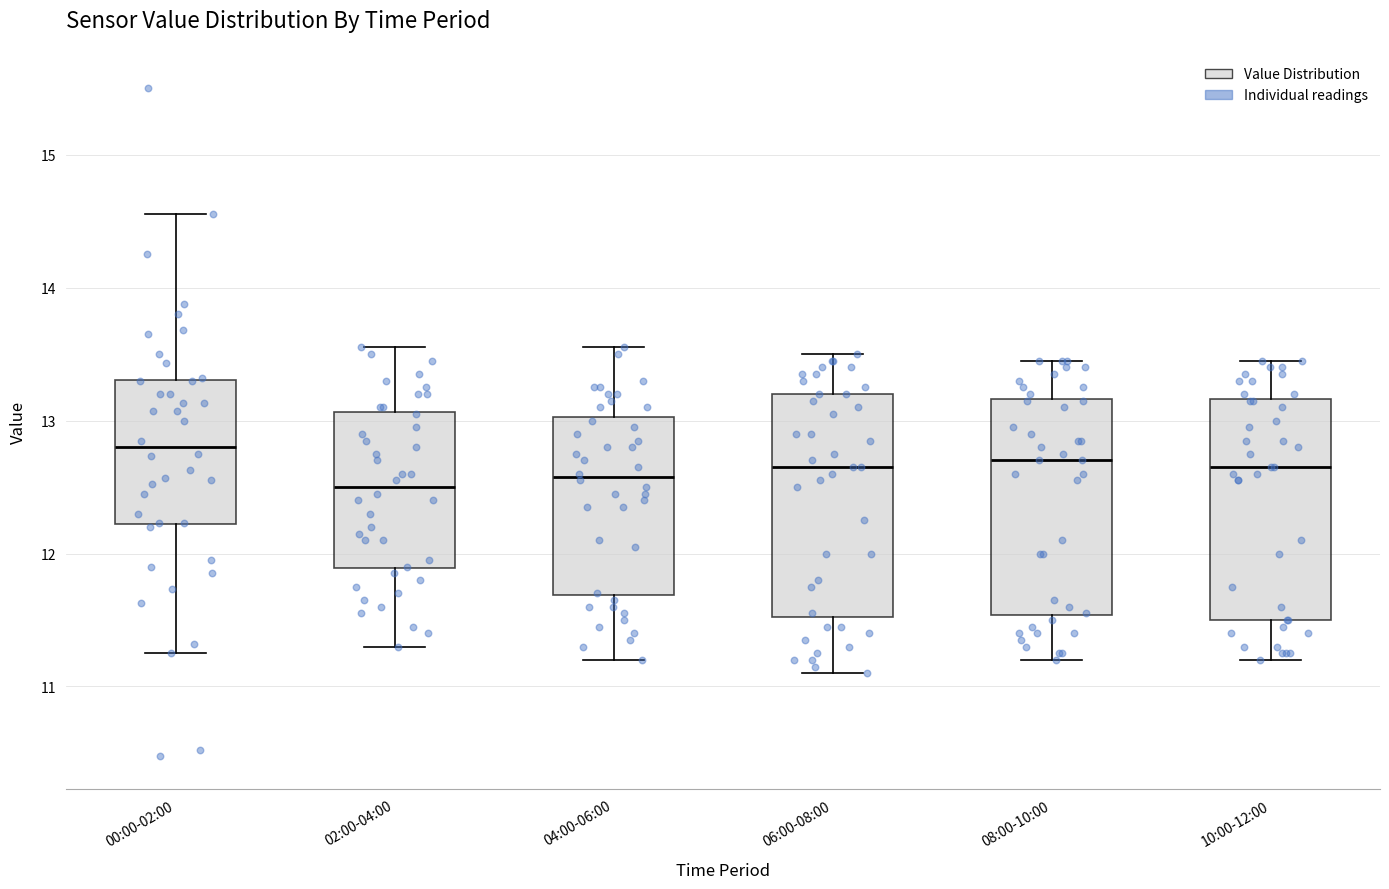

Reading left to right, read every box against the y-axis: the position of its median line, the range the box covers, and the ends of its whiskers. The values are not printed on the chart, so give them approximately, as read against the axis.

00:00-02:00: median 12.8, box 12.2 to 13.3, whiskers 11.3 to 14.6
02:00-04:00: median 12.5, box 11.9 to 13.1, whiskers 11.3 to 13.6
04:00-06:00: median 12.6, box 11.7 to 13.0, whiskers 11.2 to 13.6
06:00-08:00: median 12.7, box 11.5 to 13.2, whiskers 11.1 to 13.5
08:00-10:00: median 12.7, box 11.5 to 13.2, whiskers 11.2 to 13.5
10:00-12:00: median 12.7, box 11.5 to 13.2, whiskers 11.2 to 13.5